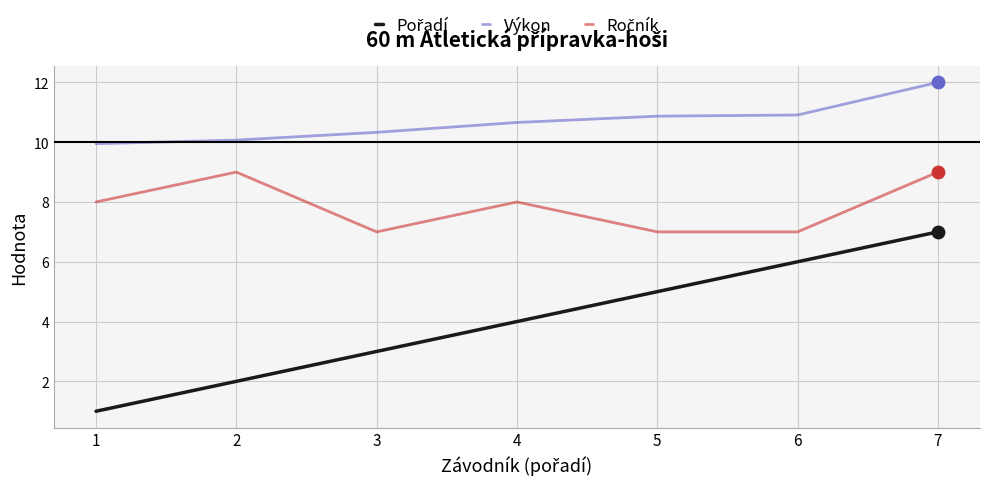

What is the total value across all series at 3?

20.3